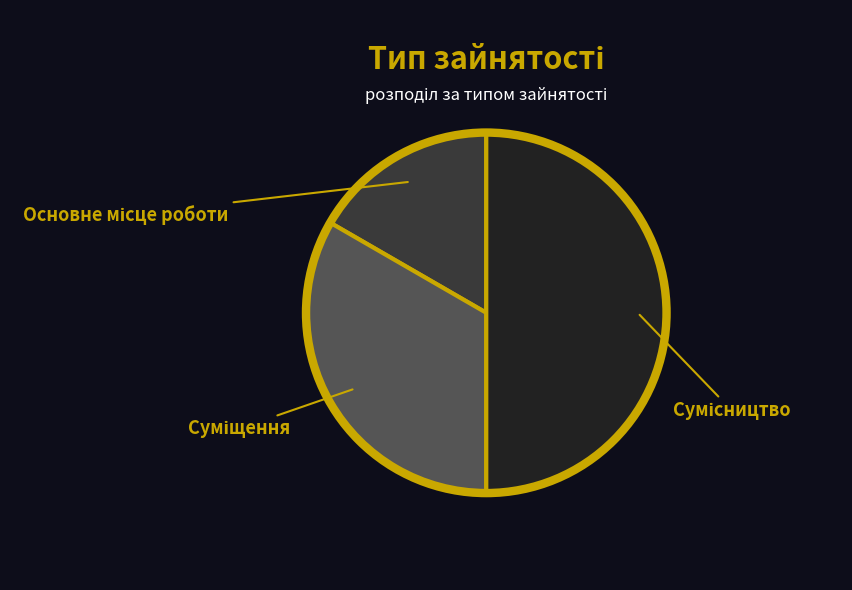

Combined, do Суміщення and Основне місце роботи account for over 50%?

No